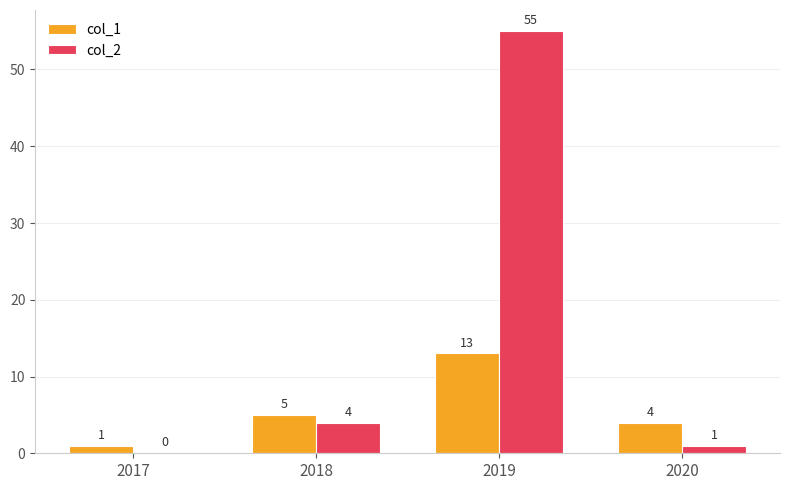

At which label does col_1 reach its peak?

2019